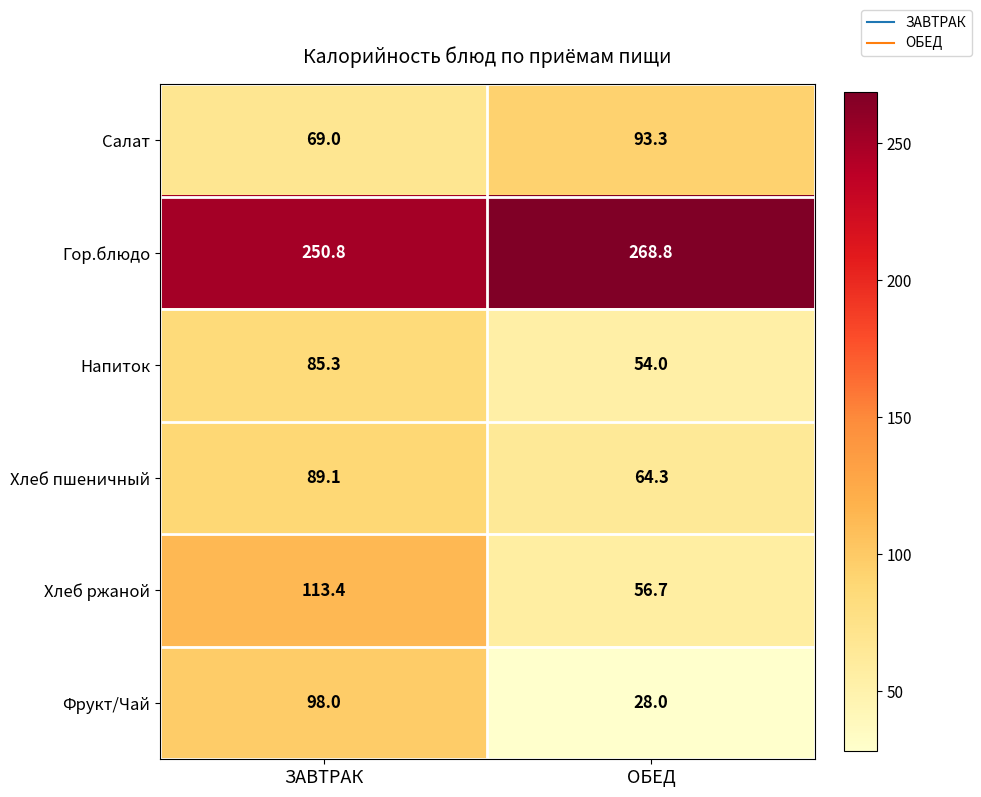

Reading left to right, what are all the values shown in this chart?

Салат: 69.0	93.3
Гор.блюдо: 250.8	268.8
Напиток: 85.3	54.0
Хлеб пшеничный: 89.1	64.3
Хлеб ржаной: 113.4	56.7
Фрукт/Чай: 98.0	28.0